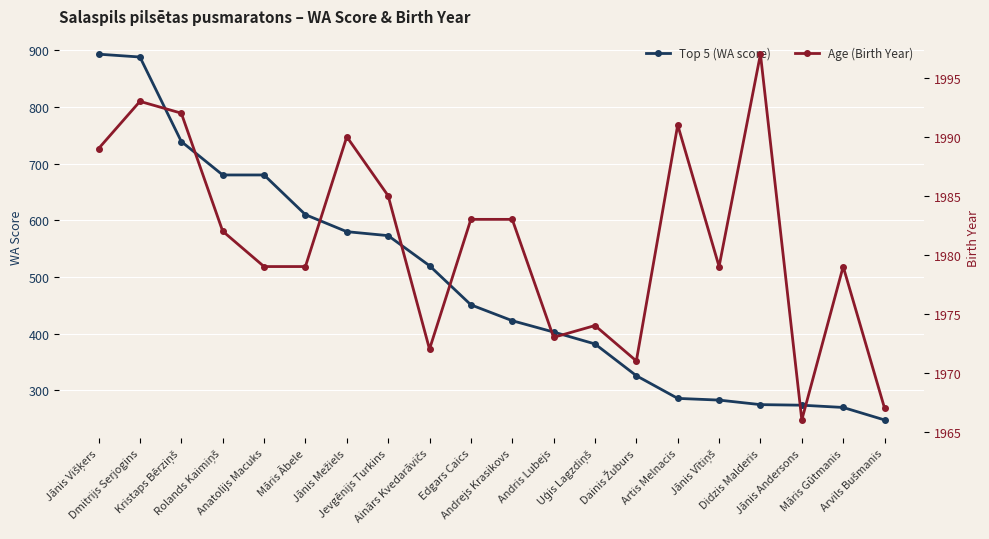

The value of Age (Birth Year) at Jānis Višķers is 827. True or false?

False